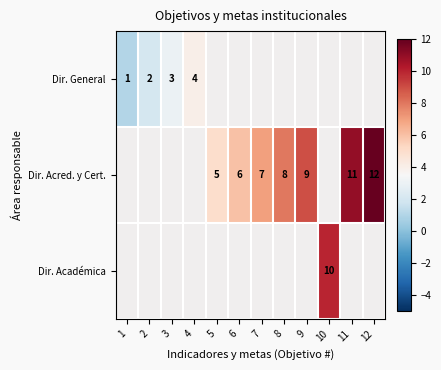

Is it true that Dir. Acred. y Cert. equals 13 at 8?

False